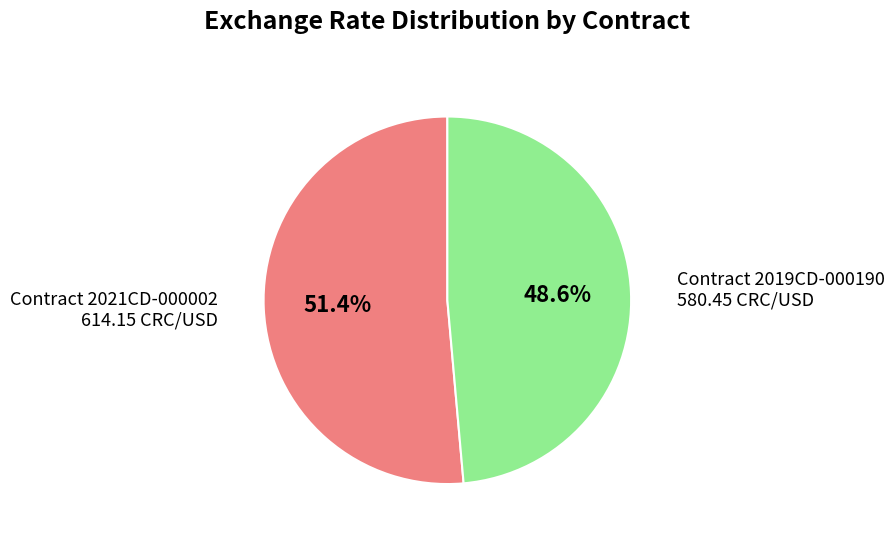

To the nearest percent, what is the average slice percentage?

50%